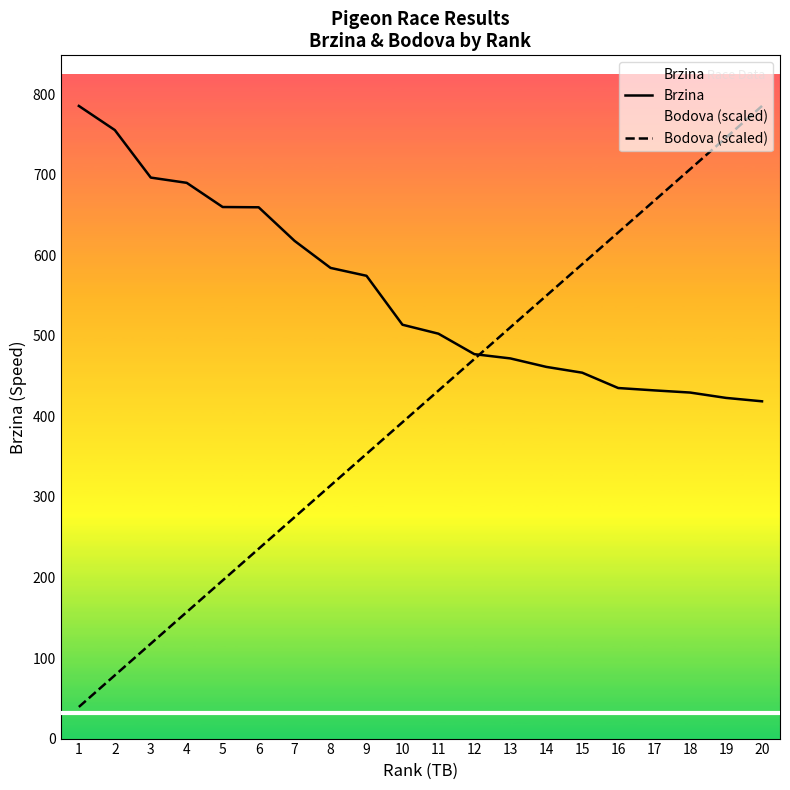

What is the sum of all Brzina values?

11042.5